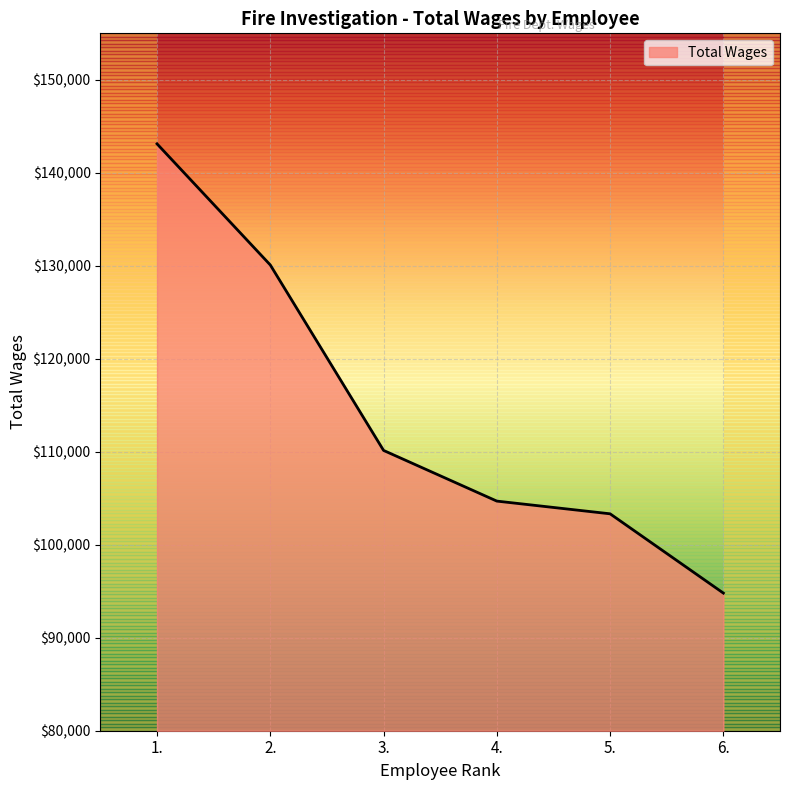

Where does the data first go above 110145?

1.